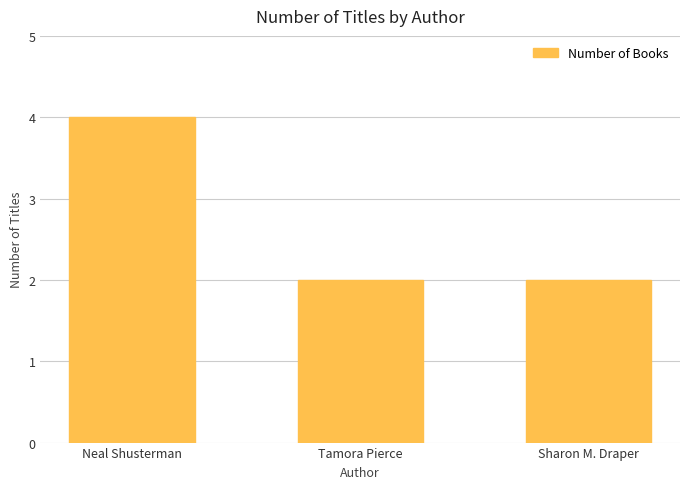

What is the approximate value at Neal Shusterman?

4